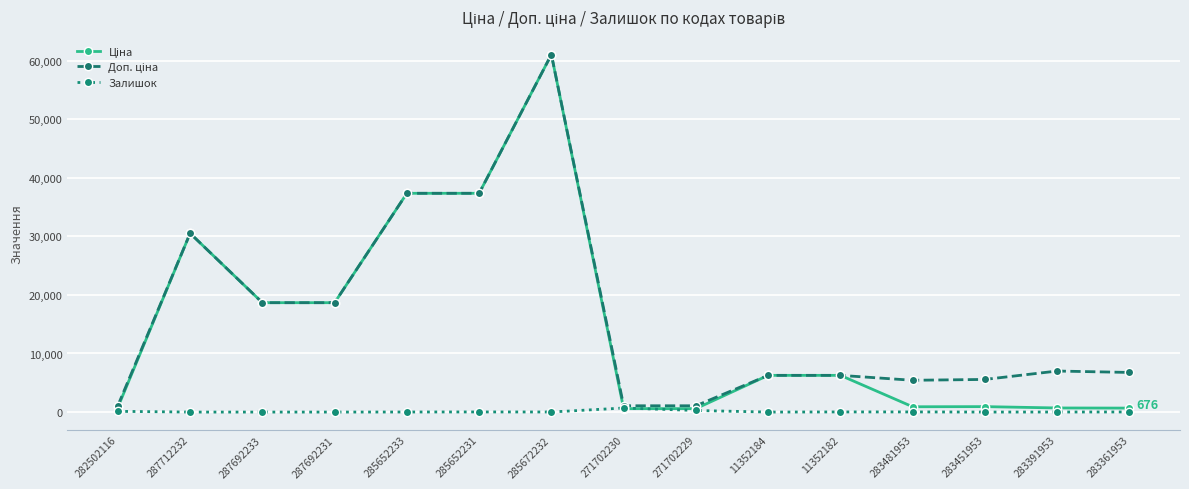

What position from the left is 285652233?

5